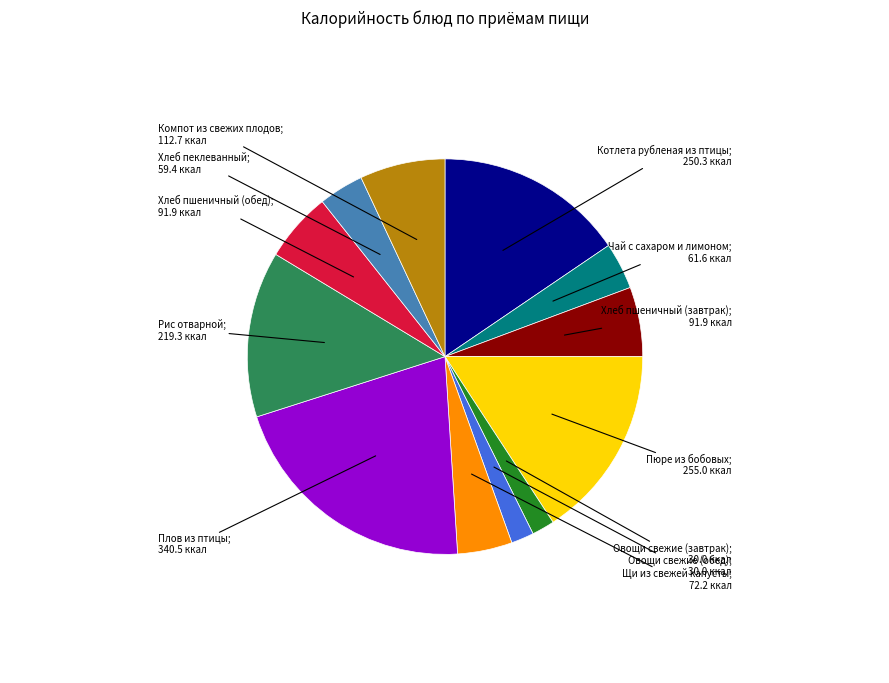

Does any single category account for the majority?

No